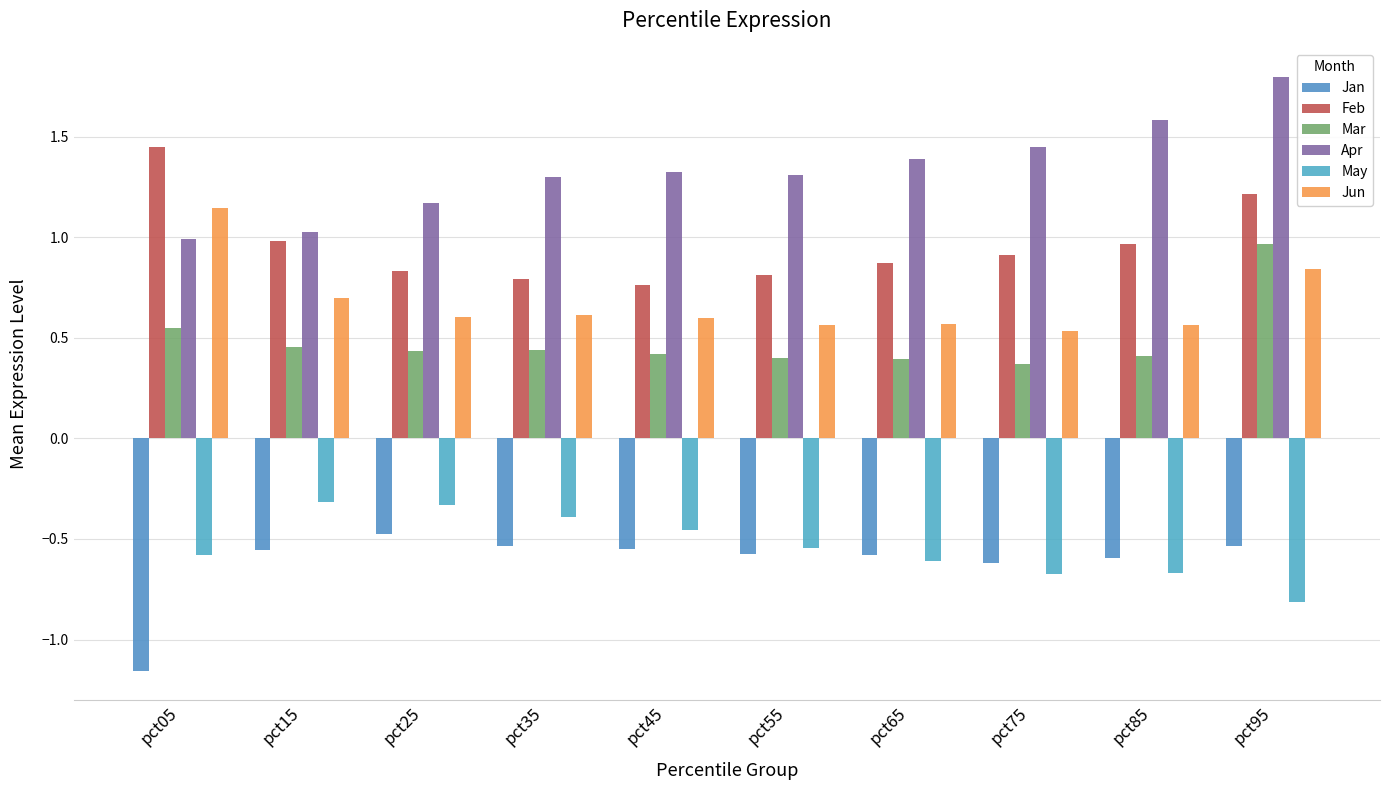

At which category does the chart reach its minimum across all series?

pct05